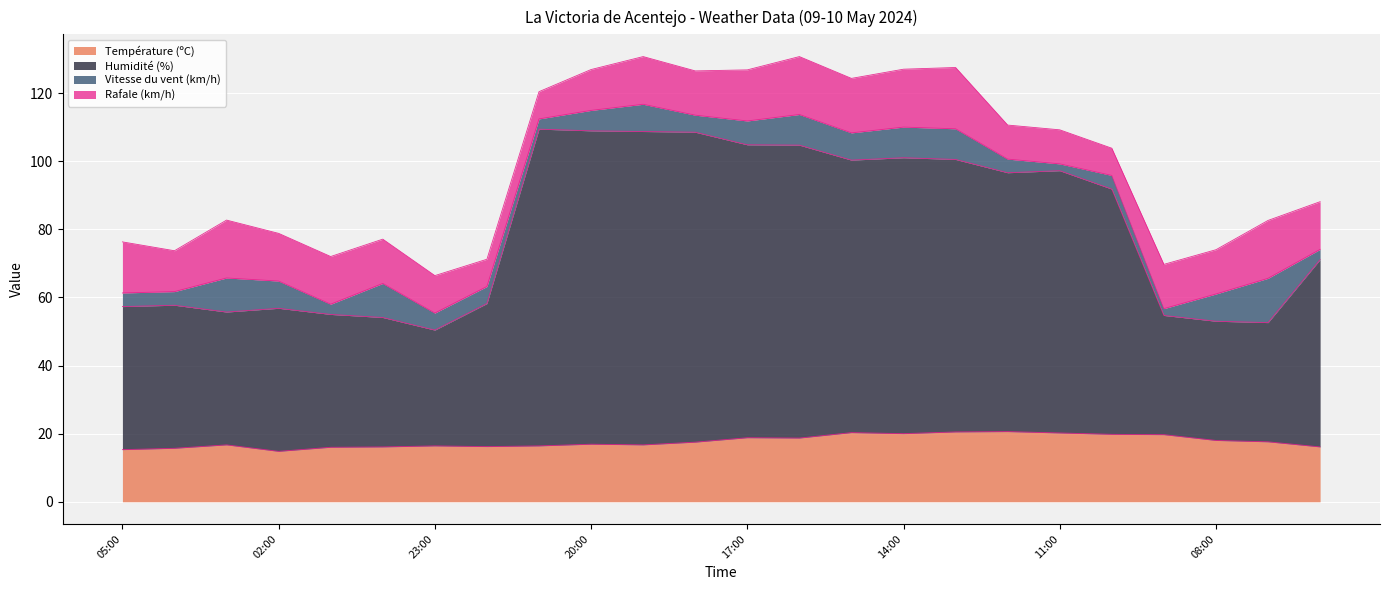

What is the difference between the Humidité (%) values at 04:00 and 05:00?

0.4